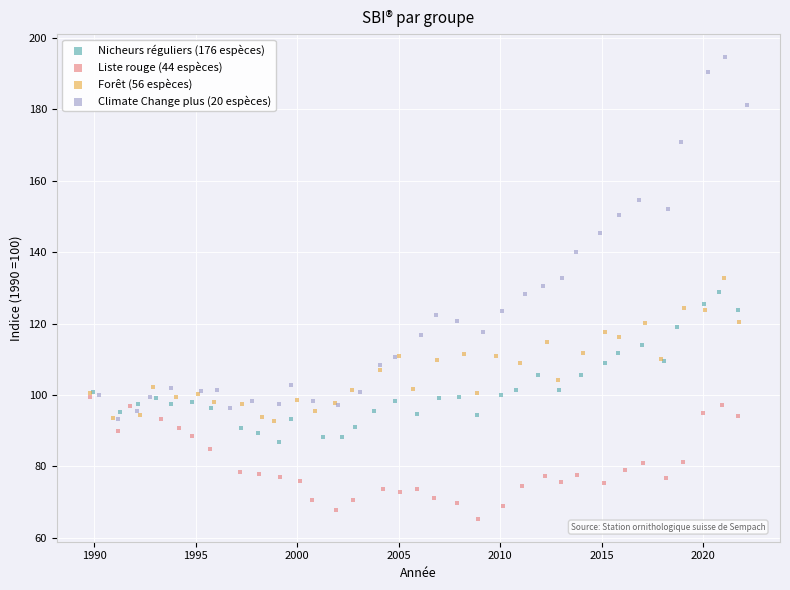

Which series has the widest spread of Y values?

Climate Change plus (20 espèces)